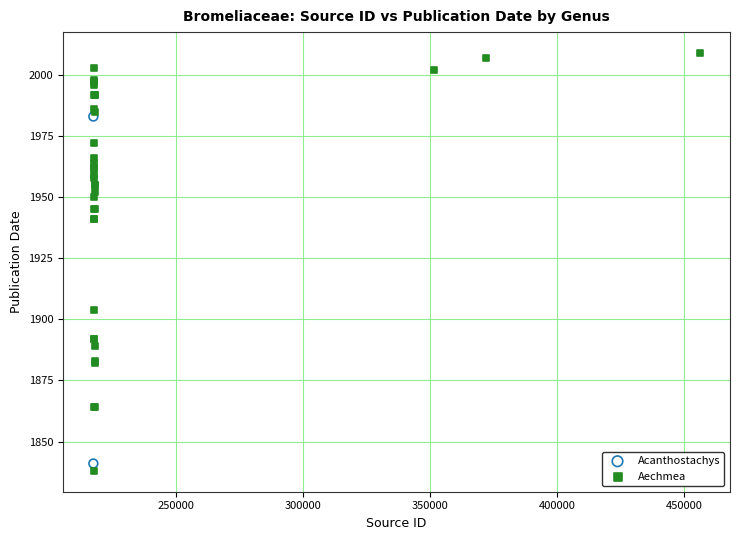

What are all the series names shown in the legend?

Acanthostachys, Aechmea